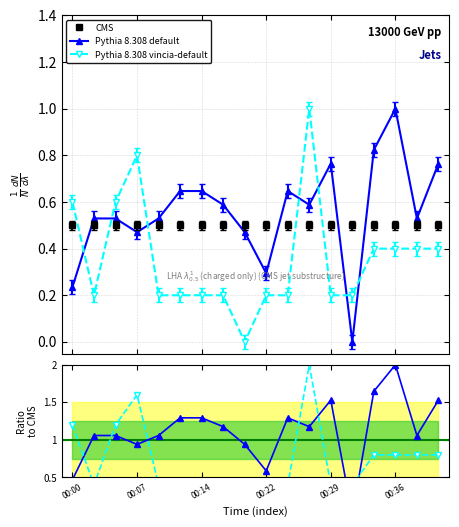

How many lines are shown in the chart?

3